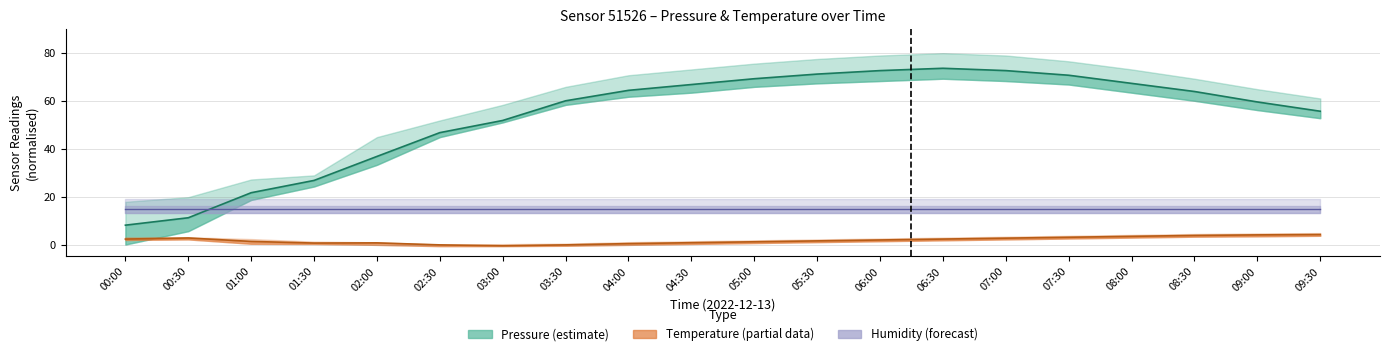

How many values in the Pressure (estimate) series are below 63?

10